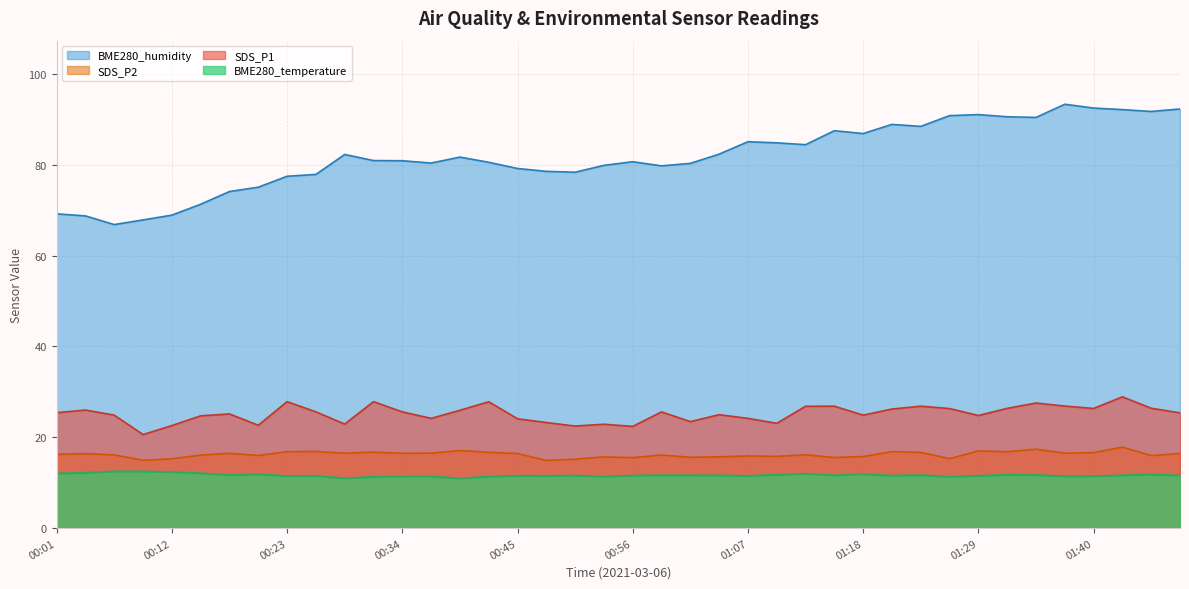

What are all the series names shown in the legend?

BME280_humidity, SDS_P2, SDS_P1, BME280_temperature